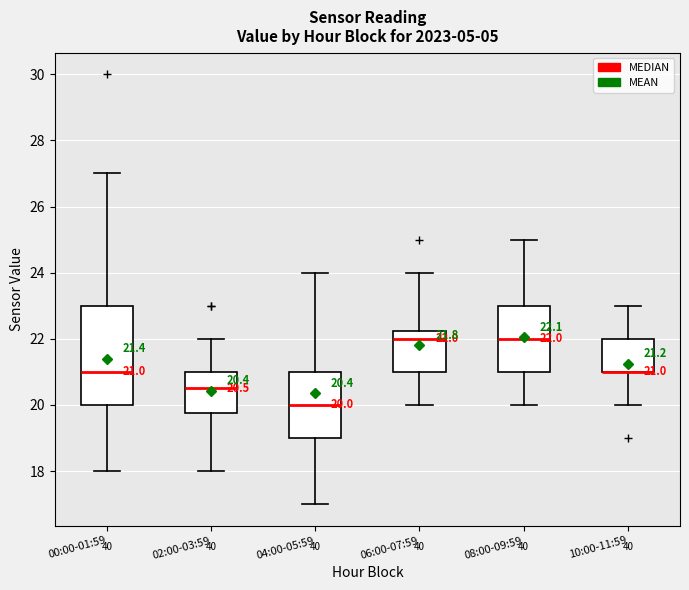

Comparing the boxes themselves (not the whiskers), which one is the tallest?

00:00-01:59